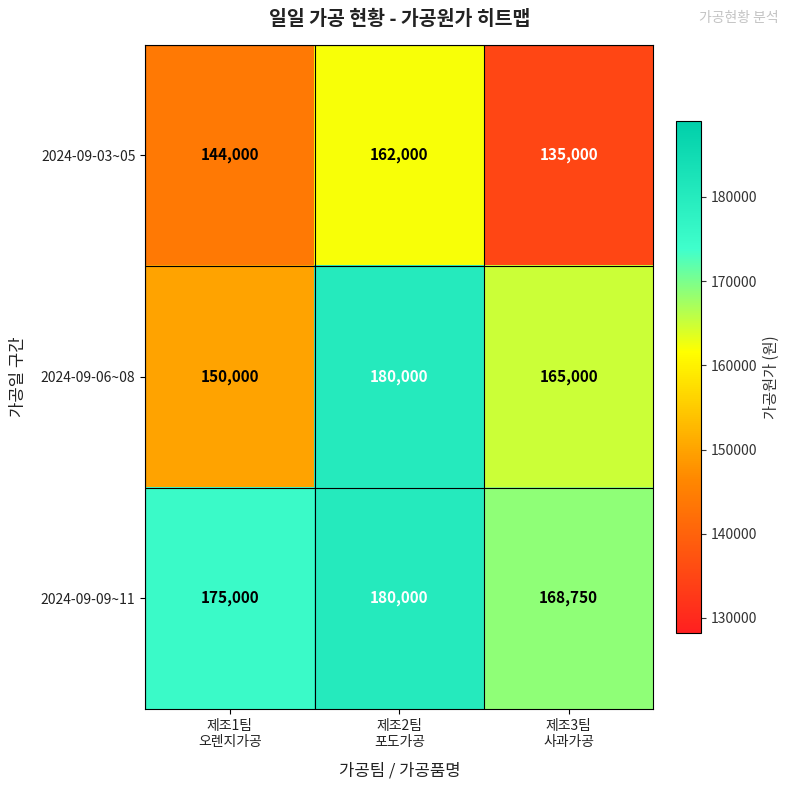

List the series in order of their overall mean, lowest first.

2024-09-03~05, 2024-09-06~08, 2024-09-09~11